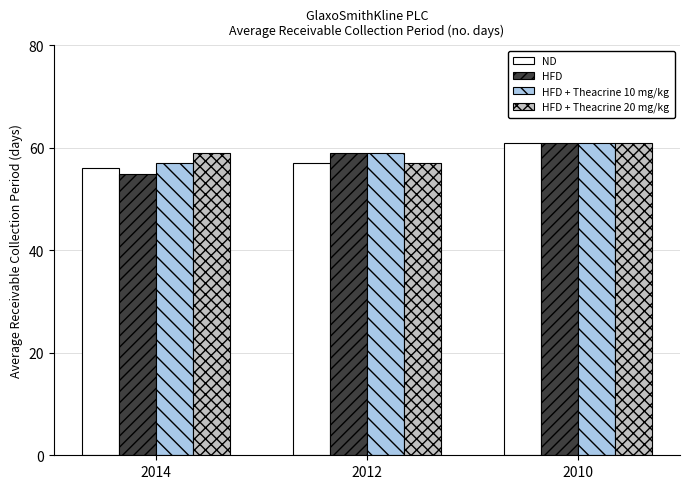

Rank the categories by HFD + Theacrine 10 mg/kg value from highest to lowest.

2010, 2012, 2014